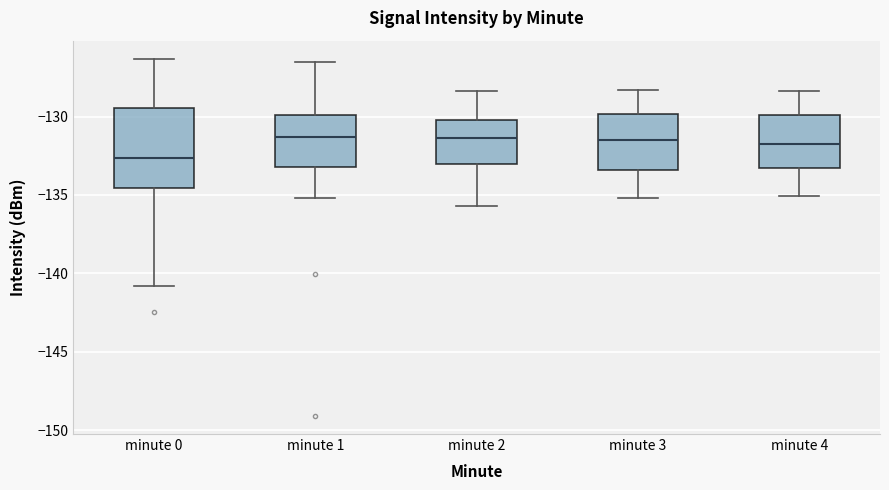

Reading left to right, transcribe this box plot: for each box, give where its median line is, the range the box spans, and where its two whiskers end, as read against the y-axis. The values are not printed on the chart, so give them approximately, as read against the axis.

minute 0: median -132.5, box -134.5 to -129.5, whiskers -141.0 to -126.5
minute 1: median -131.5, box -133.0 to -130.0, whiskers -135.0 to -126.5
minute 2: median -131.5, box -133.0 to -130.0, whiskers -135.5 to -128.5
minute 3: median -131.5, box -133.5 to -130.0, whiskers -135.0 to -128.5
minute 4: median -131.5, box -133.5 to -130.0, whiskers -135.0 to -128.5